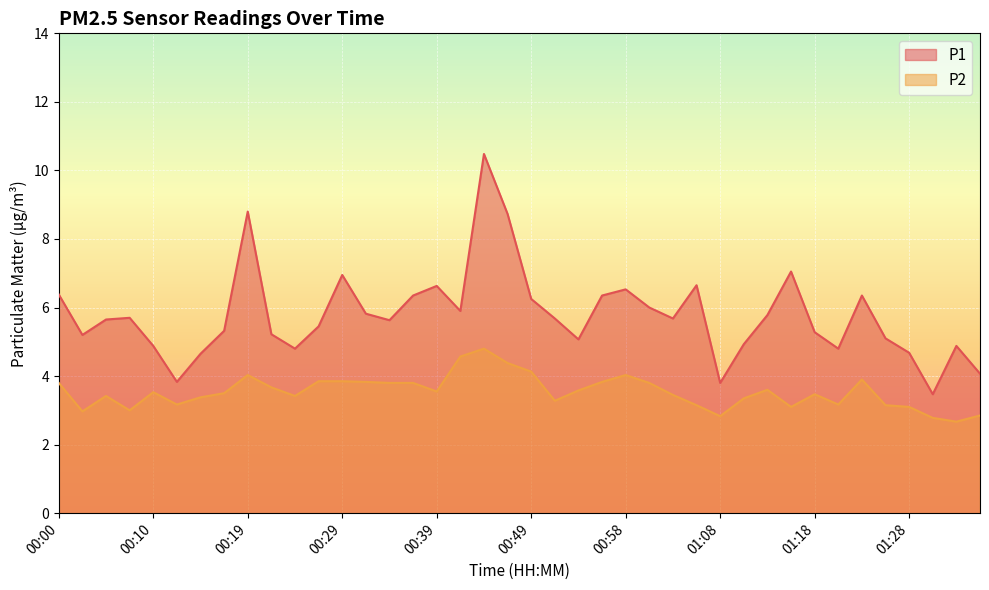

True or false: P1 and P2 intersect in this chart.

False